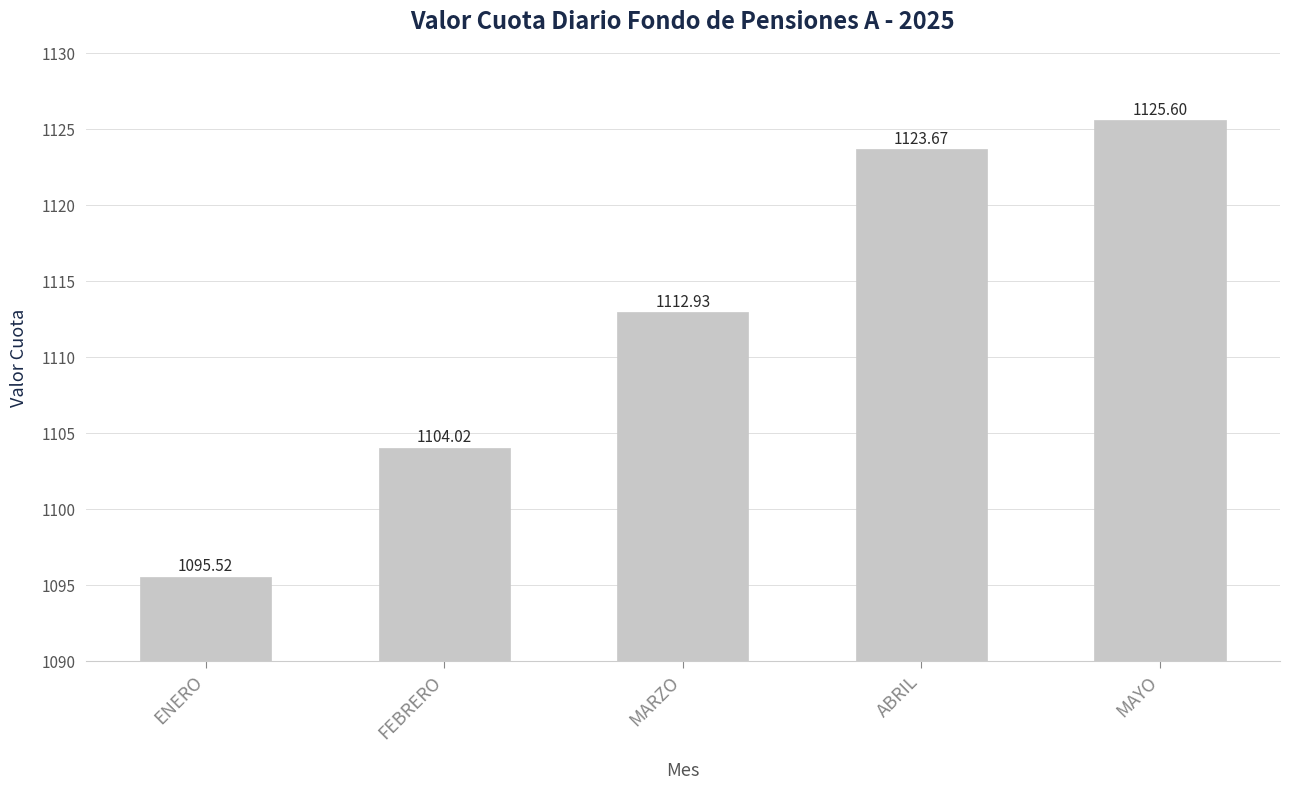

What is the label of the 4th bar from the right?

FEBRERO